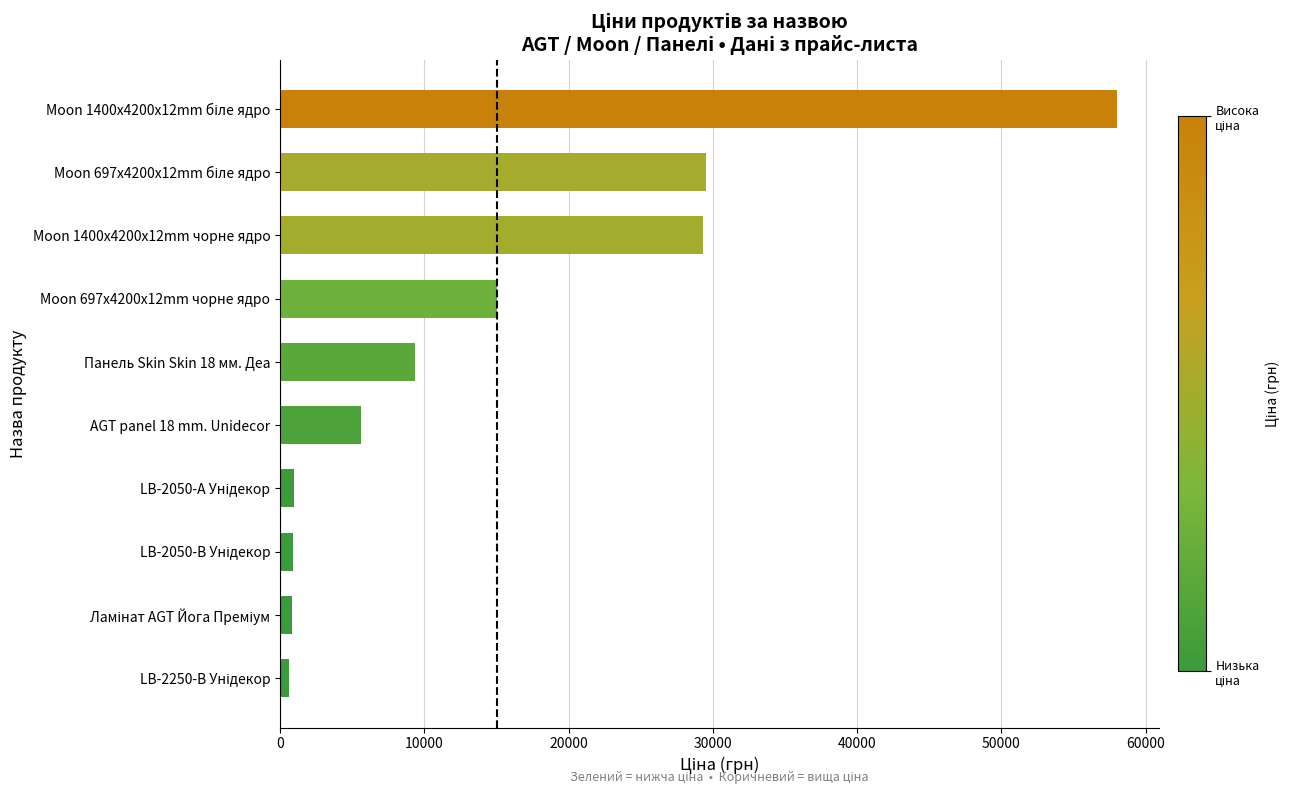

The value at Moon 1400x4200x12mm чорне ядро is 17621.5. True or false?

False